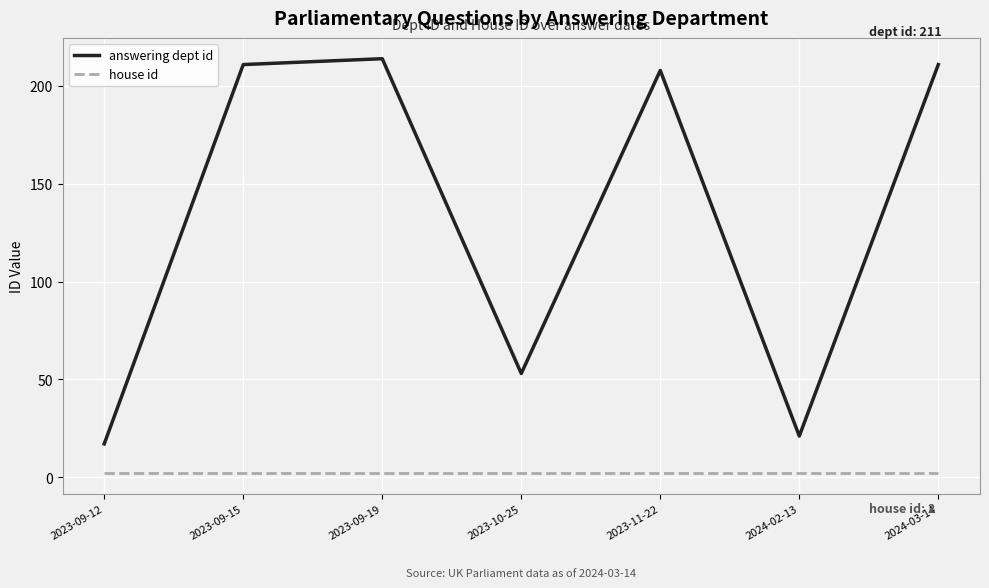

Which series has the largest range (max minus min)?

answering dept id